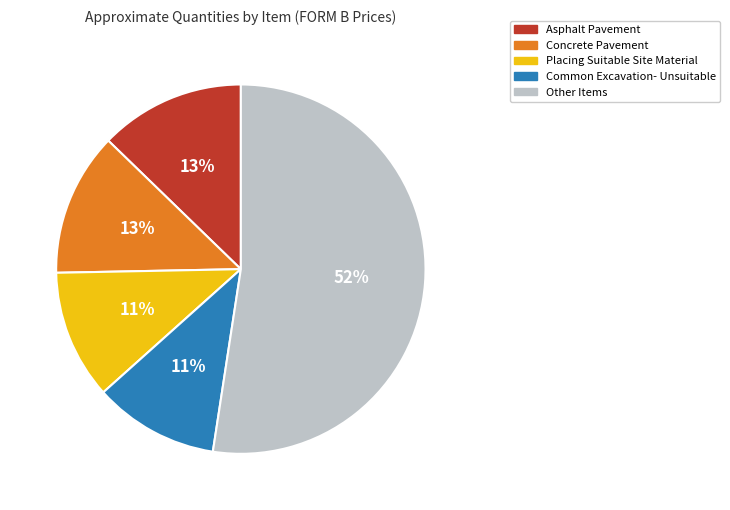

How many slices are in this pie chart?

5